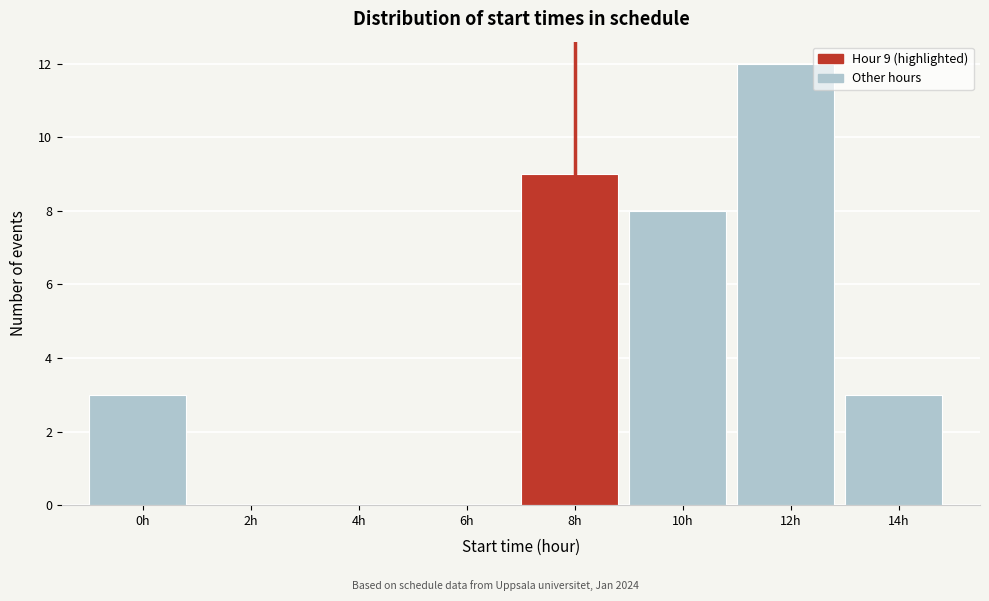

Reading left to right, transcribe all the data shown in this chart.

0h=3	2h=0	4h=0	6h=0	8h=9	10h=8	12h=12	14h=3